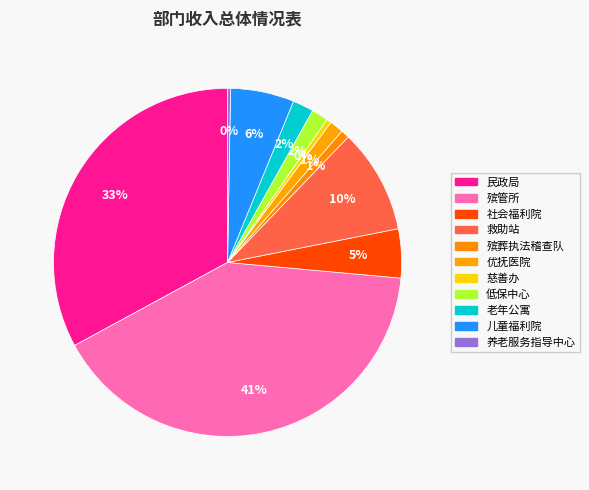

Is it true that 慈善办 is 13% of the pie?

False